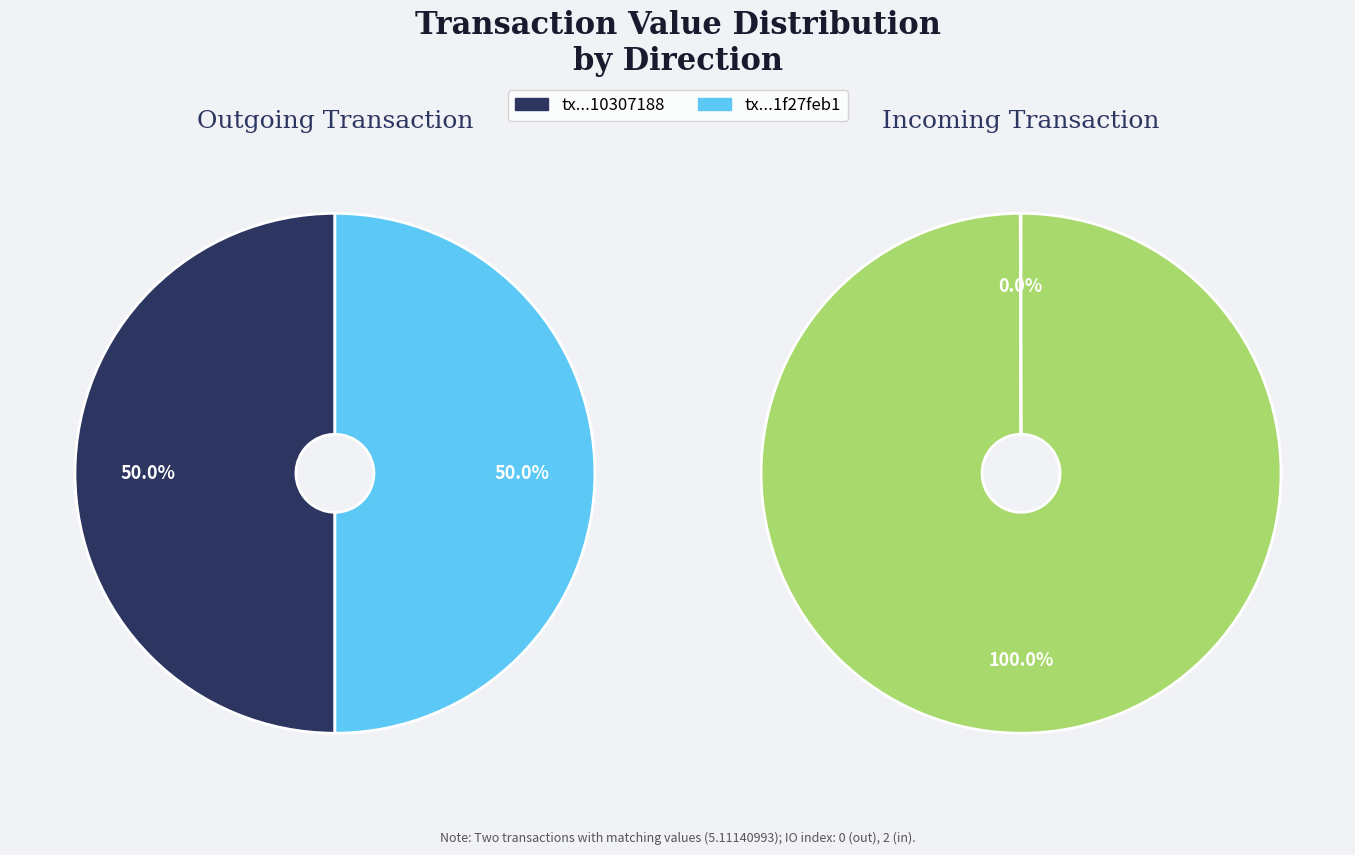

To the nearest percent, what is the average slice percentage?

50%